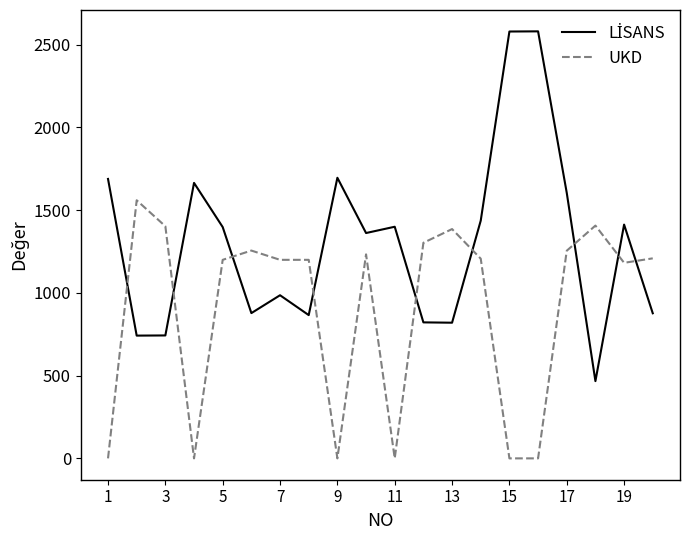

What is the greatest value displayed?

2581